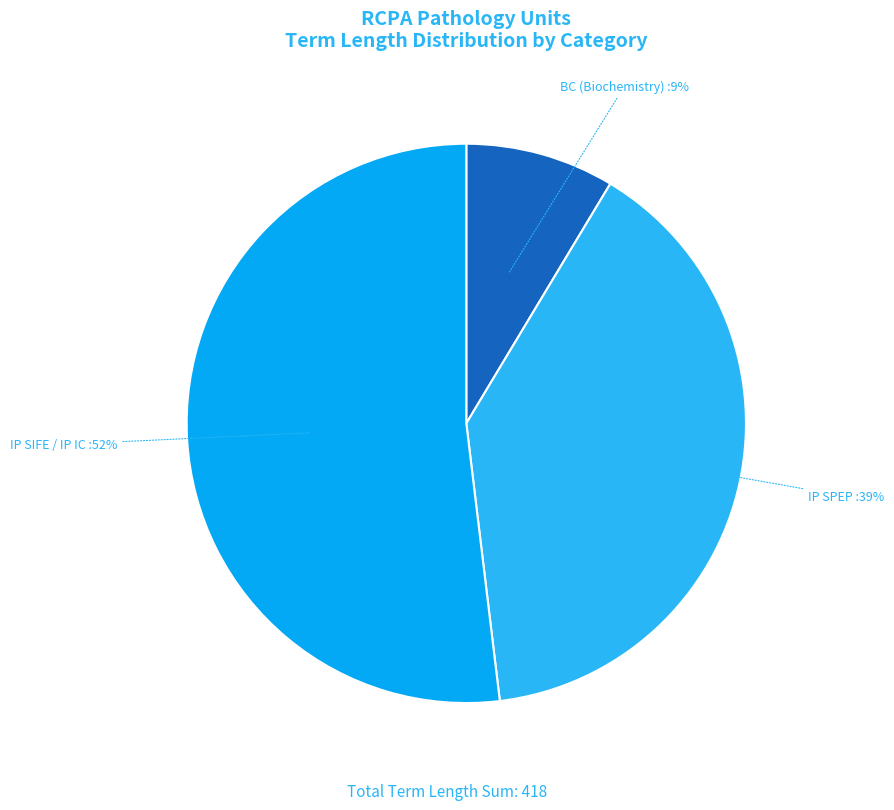

To the nearest percent, what is the difference between the largest and smallest slice percentages?

43%